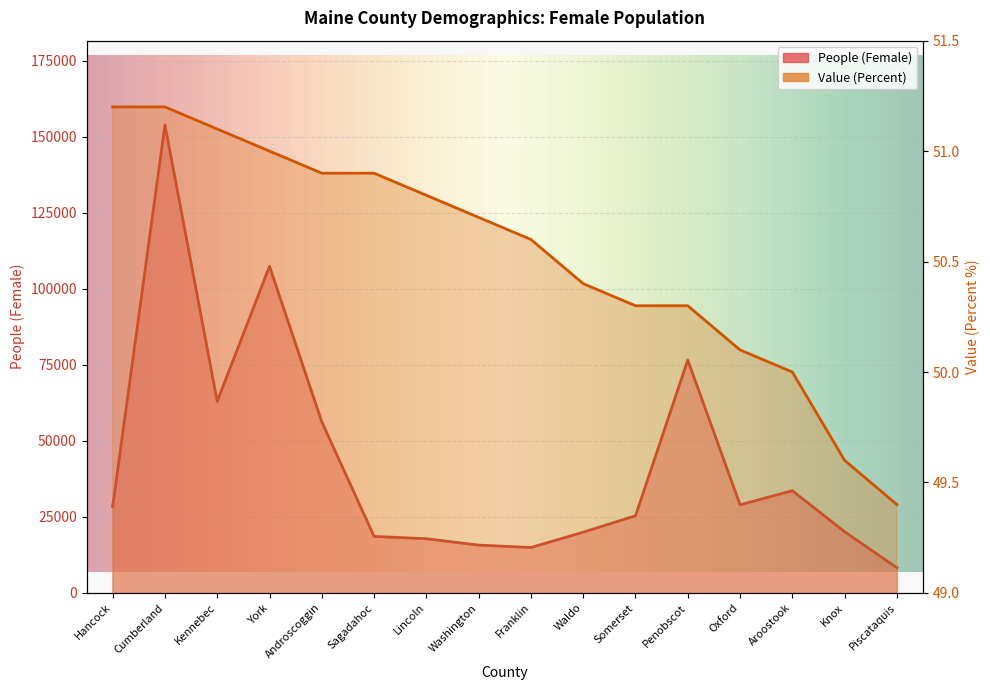

The value of People (Female) at Somerset is 25368.0. True or false?

True